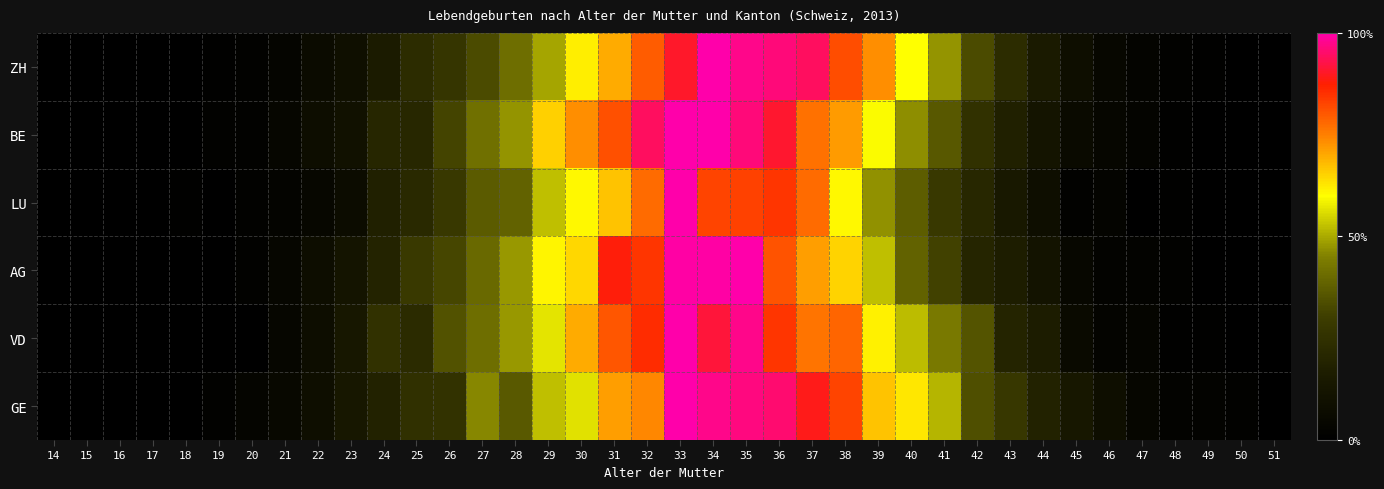

Reading left to right, transcribe all the data shown in this chart.

ZH: 14=0.0	15=0.0	16=0.0	17=0.0	18=0.0	19=0.0	20=0.0	21=0.0	22=0.1	23=0.1	24=0.2	25=0.2	26=0.3	27=0.3	28=0.4	29=0.5	30=0.6	31=0.7	32=0.8	33=0.9	34=1.0	35=1.0	36=1.0	37=0.9	38=0.8	39=0.7	40=0.6	41=0.5	42=0.3	43=0.2	44=0.2	45=0.1	46=0.0	47=0.0	48=0.0	49=0.0	50=0.0	51=0.0
BE: 14=0.0	15=0.0	16=0.0	17=0.0	18=0.0	19=0.0	20=0.0	21=0.0	22=0.1	23=0.1	24=0.2	25=0.2	26=0.3	27=0.4	28=0.5	29=0.7	30=0.7	31=0.8	32=0.9	33=1.0	34=1.0	35=1.0	36=0.9	37=0.8	38=0.7	39=0.6	40=0.5	41=0.4	42=0.3	43=0.2	44=0.1	45=0.1	46=0.0	47=0.0	48=0.0	49=0.0	50=0.0	51=0.0
LU: 14=0.0	15=0.0	16=0.0	17=0.0	18=0.0	19=0.0	20=0.0	21=0.0	22=0.0	23=0.1	24=0.2	25=0.2	26=0.3	27=0.4	28=0.4	29=0.5	30=0.6	31=0.7	32=0.8	33=1.0	34=0.8	35=0.8	36=0.8	37=0.8	38=0.6	39=0.5	40=0.4	41=0.3	42=0.2	43=0.1	44=0.1	45=0.0	46=0.0	47=0.0	48=0.0	49=0.0	50=0.0	51=0.0
AG: 14=0.0	15=0.0	16=0.0	17=0.0	18=0.0	19=0.0	20=0.0	21=0.0	22=0.1	23=0.1	24=0.2	25=0.3	26=0.3	27=0.4	28=0.5	29=0.6	30=0.6	31=0.9	32=0.8	33=1.0	34=1.0	35=1.0	36=0.8	37=0.7	38=0.7	39=0.5	40=0.4	41=0.3	42=0.2	43=0.2	44=0.1	45=0.0	46=0.0	47=0.0	48=0.0	49=0.0	50=0.0	51=0.0
VD: 14=0.0	15=0.0	16=0.0	17=0.0	18=0.0	19=0.0	20=0.0	21=0.0	22=0.1	23=0.1	24=0.3	25=0.2	26=0.4	27=0.4	28=0.5	29=0.6	30=0.7	31=0.8	32=0.9	33=1.0	34=0.9	35=1.0	36=0.8	37=0.8	38=0.8	39=0.6	40=0.5	41=0.4	42=0.4	43=0.2	44=0.2	45=0.1	46=0.0	47=0.0	48=0.0	49=0.0	50=0.0	51=0.0
GE: 14=0.0	15=0.0	16=0.0	17=0.0	18=0.0	19=0.0	20=0.0	21=0.1	22=0.1	23=0.1	24=0.2	25=0.2	26=0.3	27=0.5	28=0.4	29=0.5	30=0.6	31=0.7	32=0.7	33=1.0	34=1.0	35=1.0	36=1.0	37=0.9	38=0.8	39=0.7	40=0.6	41=0.5	42=0.3	43=0.3	44=0.2	45=0.1	46=0.1	47=0.0	48=0.0	49=0.0	50=0.0	51=0.0